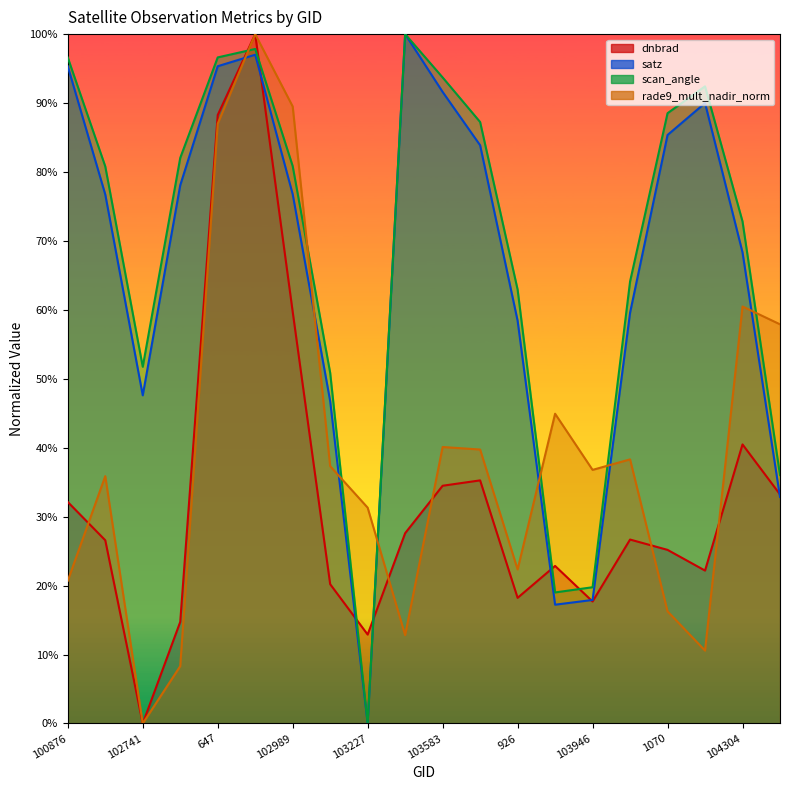

True or false: scan_angle and satz cross at least once.

False